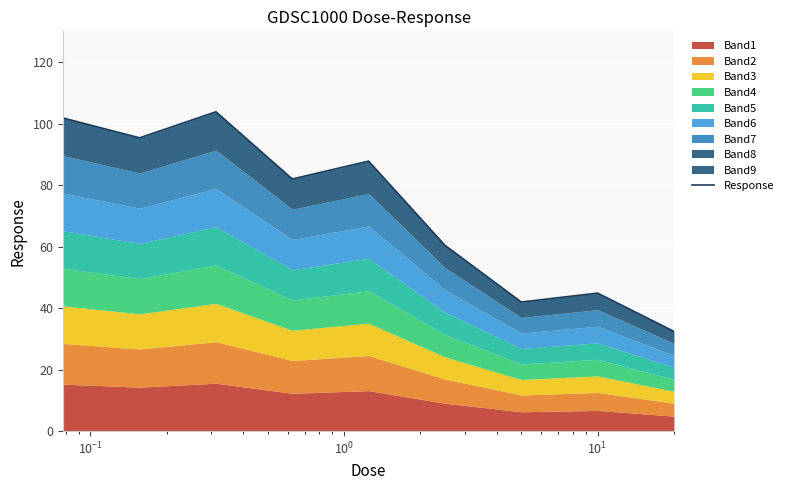

Read the value at 7.

44.9